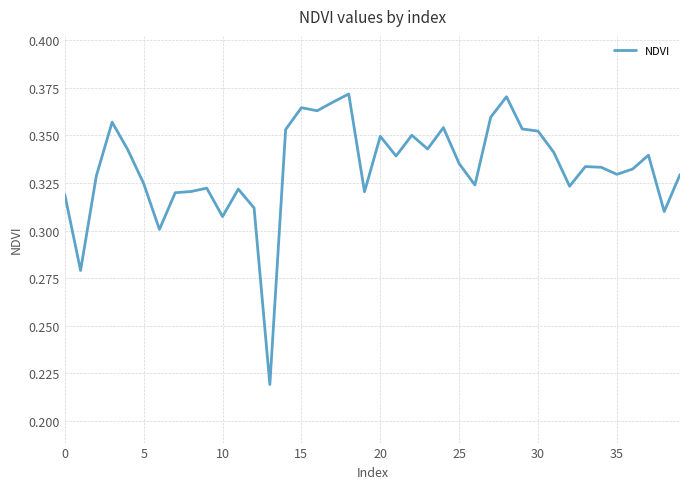

What is the maximum value shown in the chart?

0.4